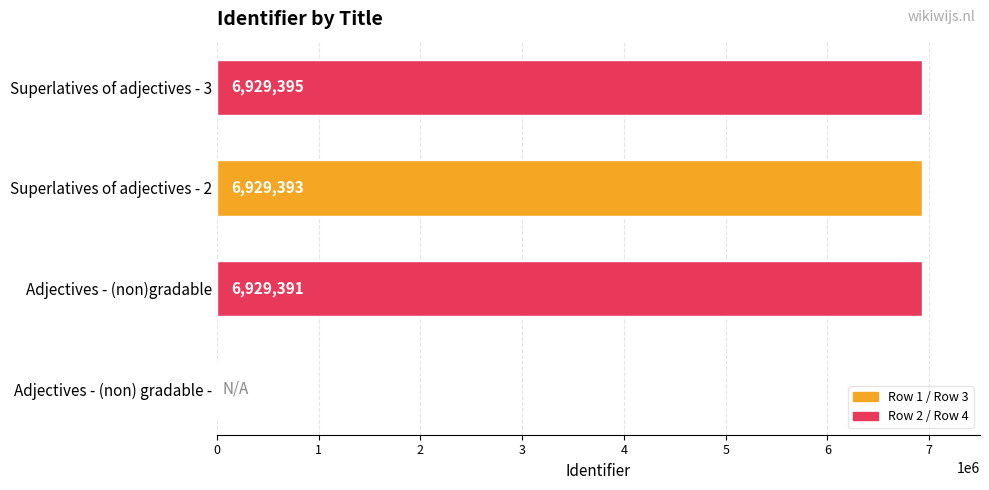

True or false: the data shows 6929395 at Superlatives of adjectives - 3.

True